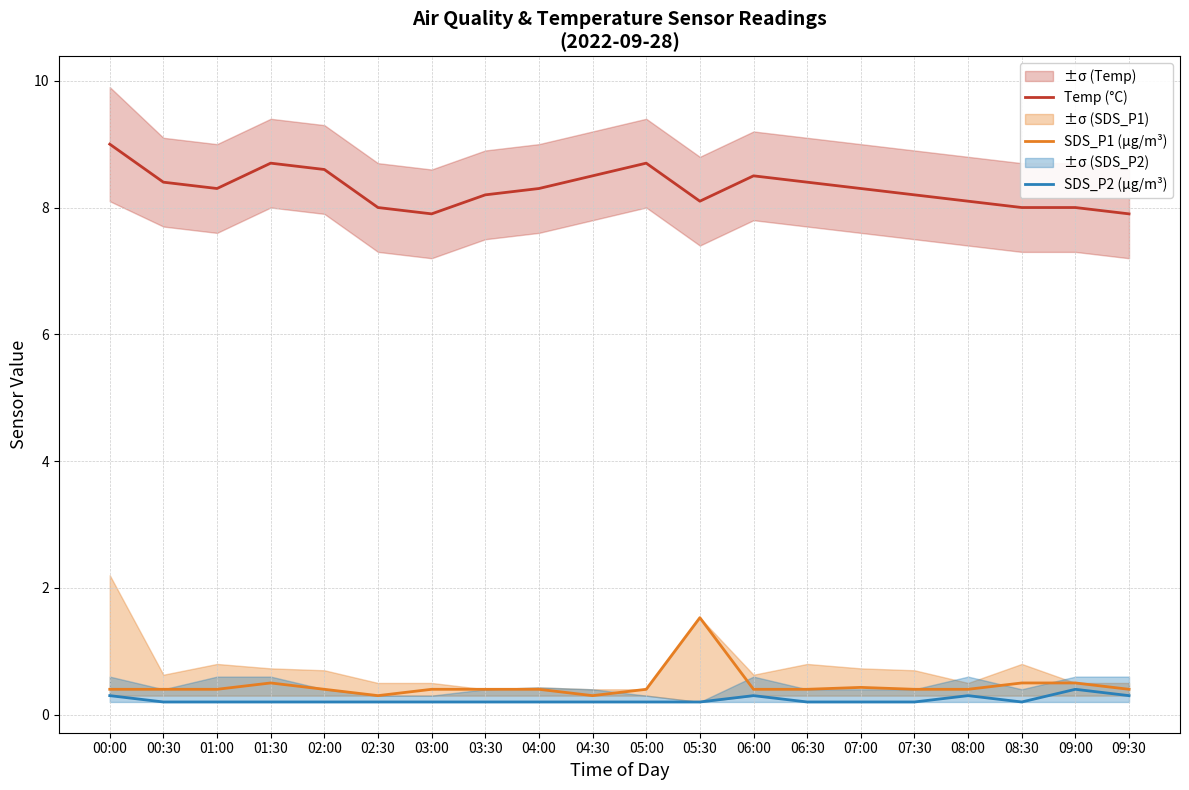

Where is the first local maximum for SDS_P1 (µg/m³)?

01:30